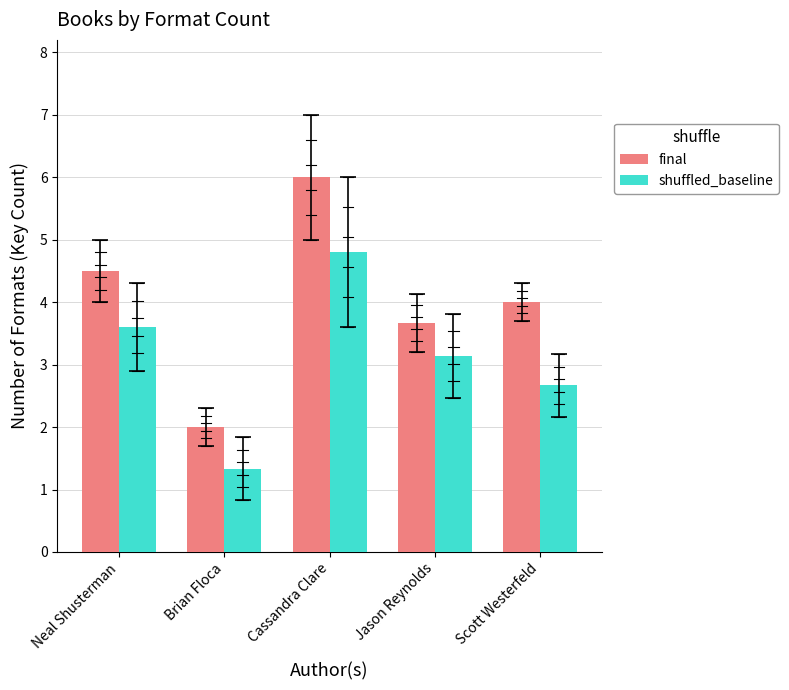

What is the sum of all shuffled_baseline values?

15.5